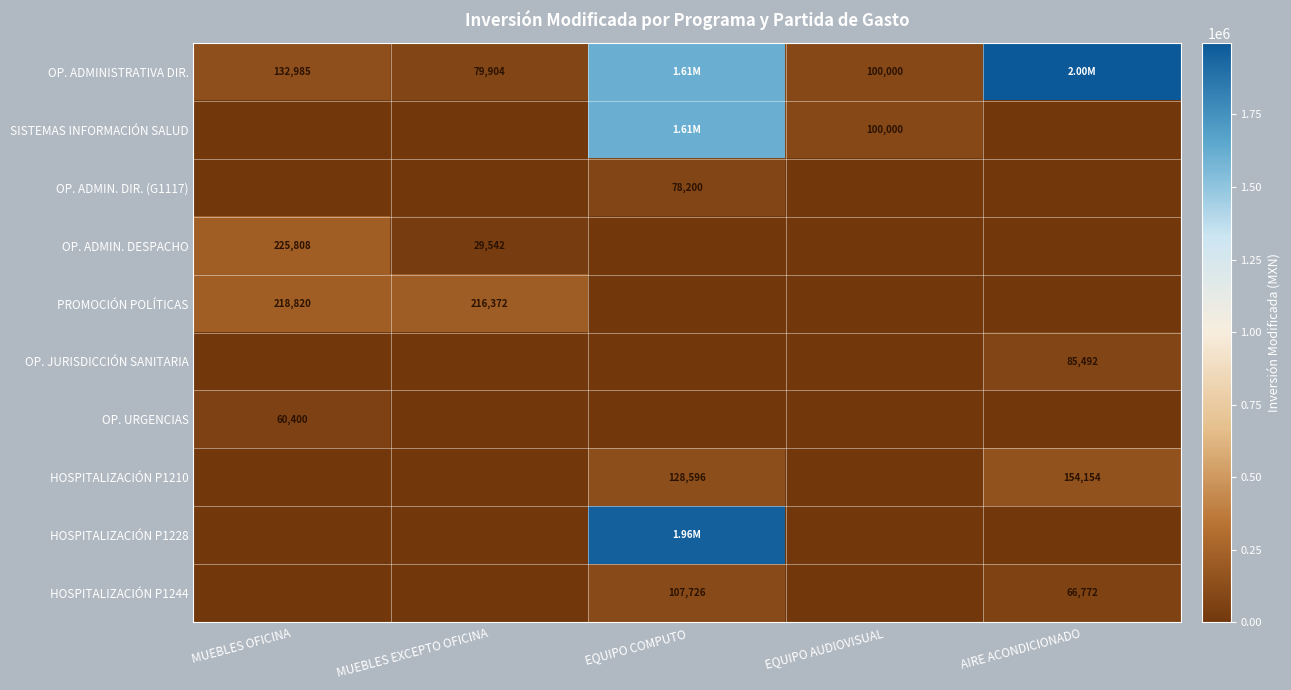

What is the difference between the OP. ADMINISTRATIVA DIR. values at AIRE ACONDICIONADO and EQUIPO COMPUTO?

388210.0